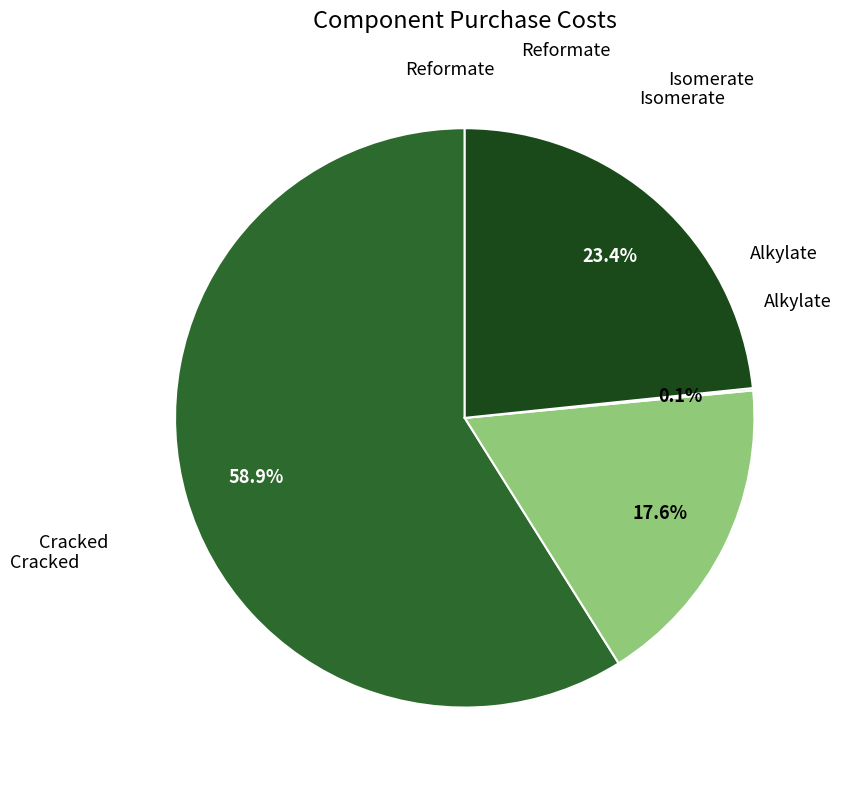

Does any single category account for the majority?

Yes